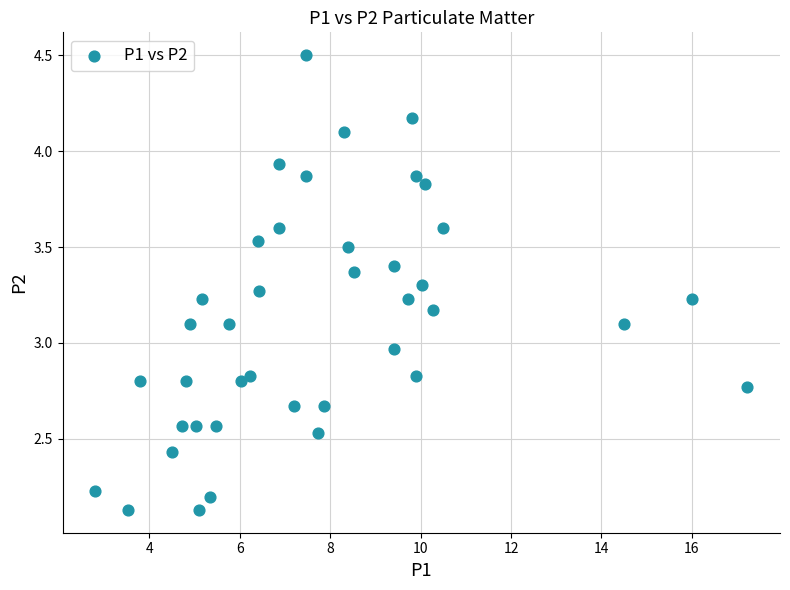

What is the range of X values (max minus min)?

14.4